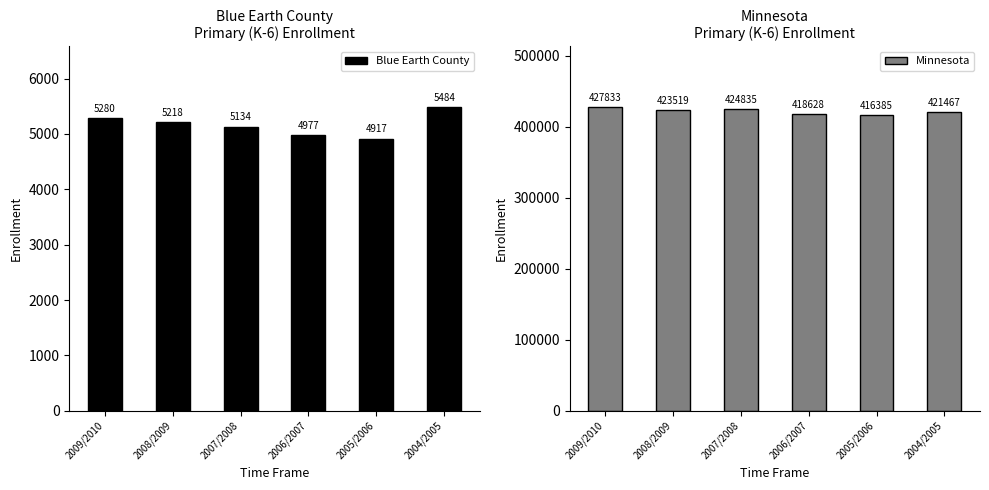

What position from the right is 2007/2008?

4